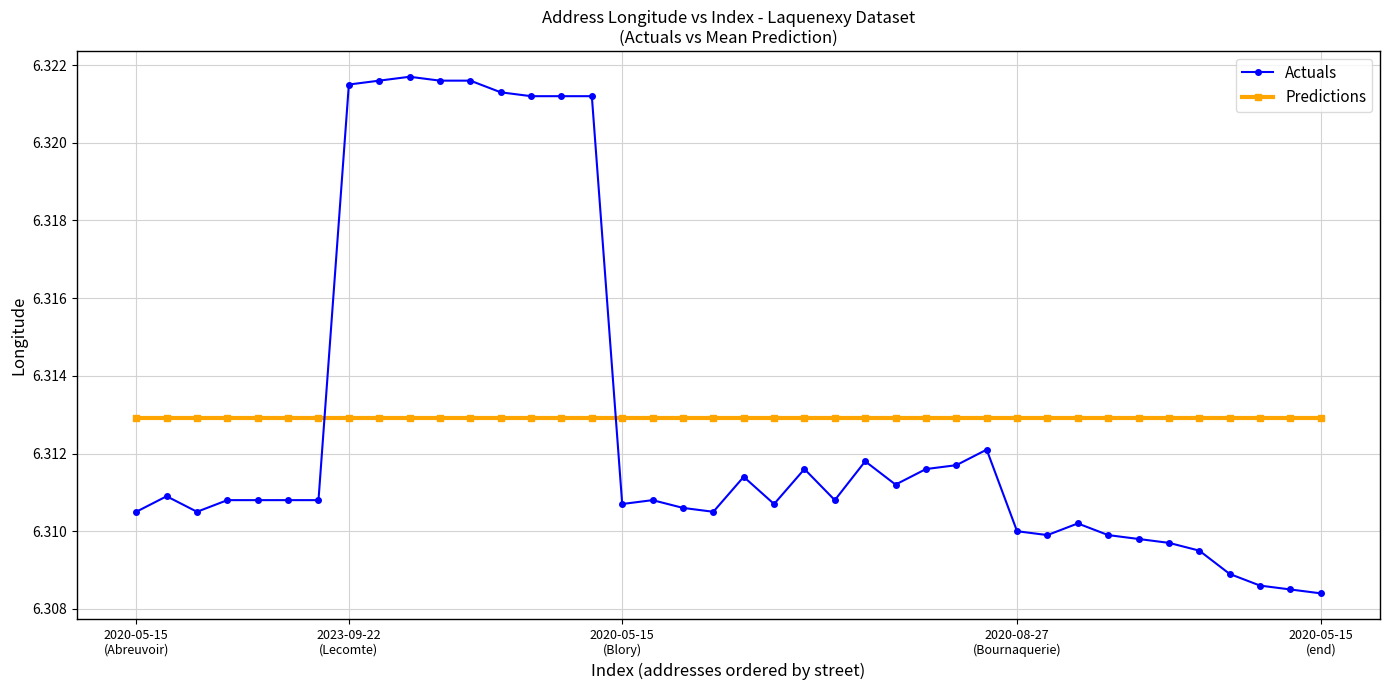

Which series has the widest spread of values?

Actuals